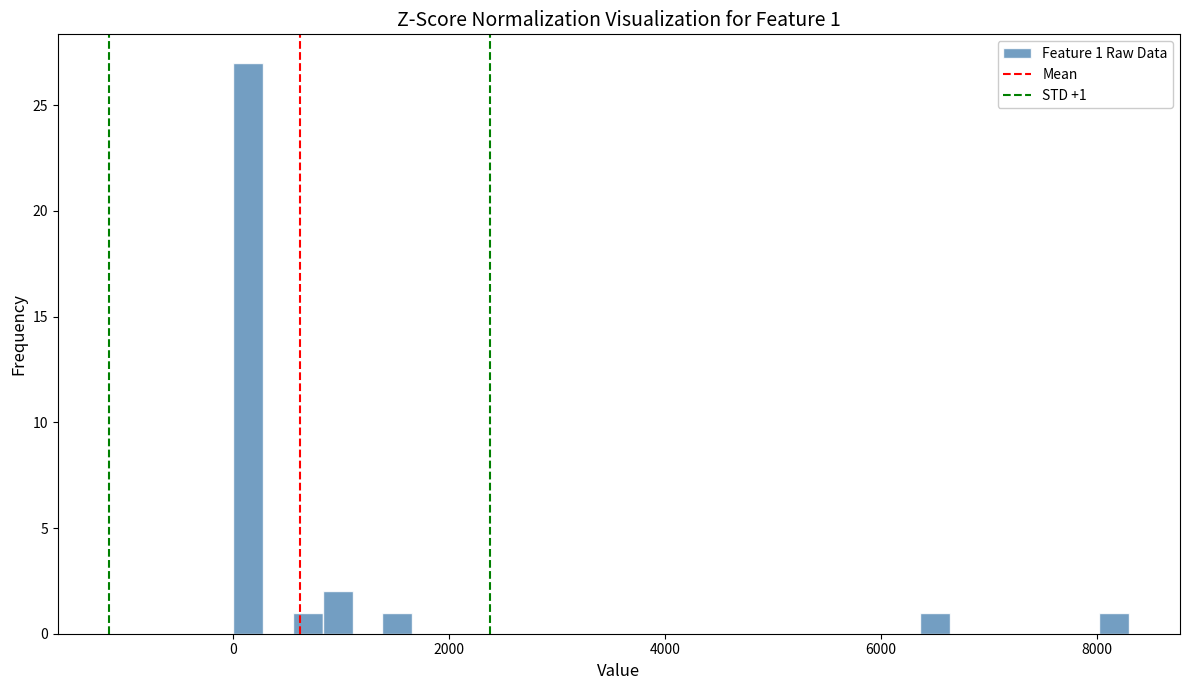

Read against the x-axis, roughly where is the centre of the tallest bar?

200